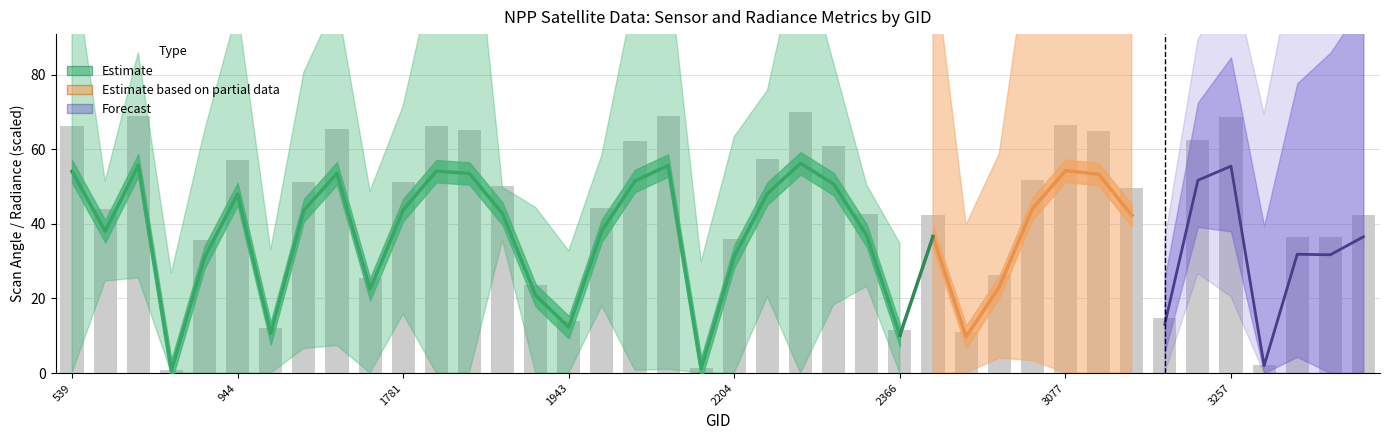

Is the value of scan_angle at 3077 greater than the value of satz at 4058?

Yes